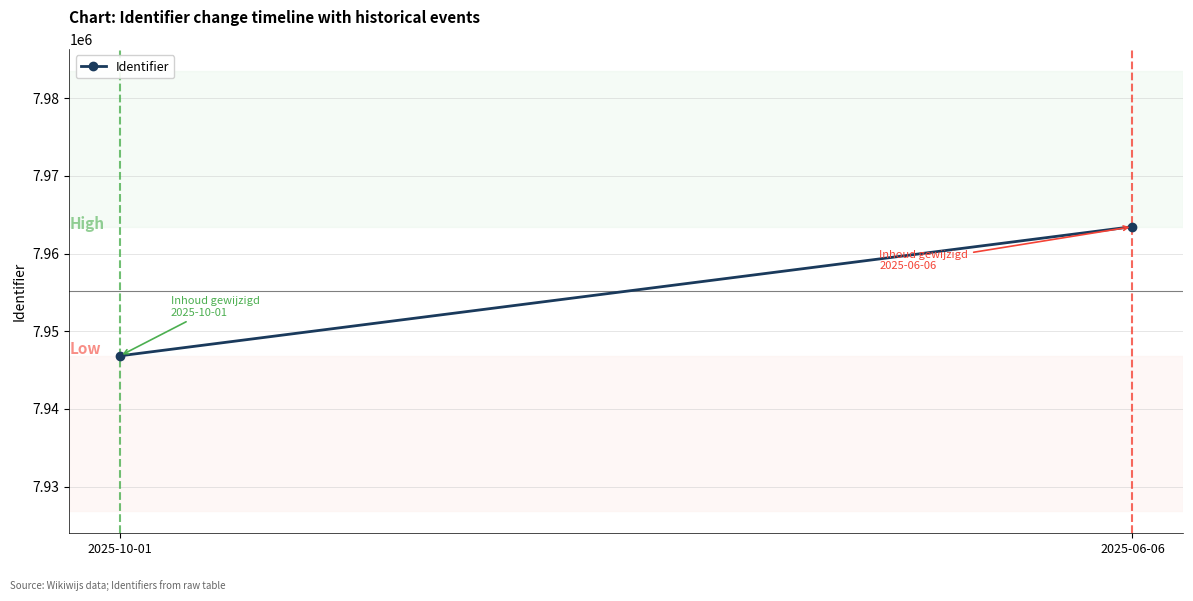

Is it true that the value at 2025-06-06 is 1662038?

False